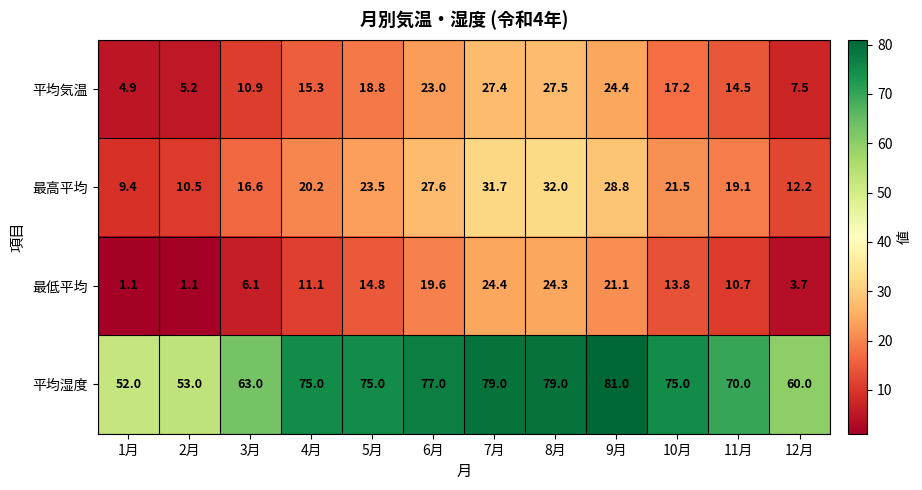

Which series has the widest spread of values?

平均湿度